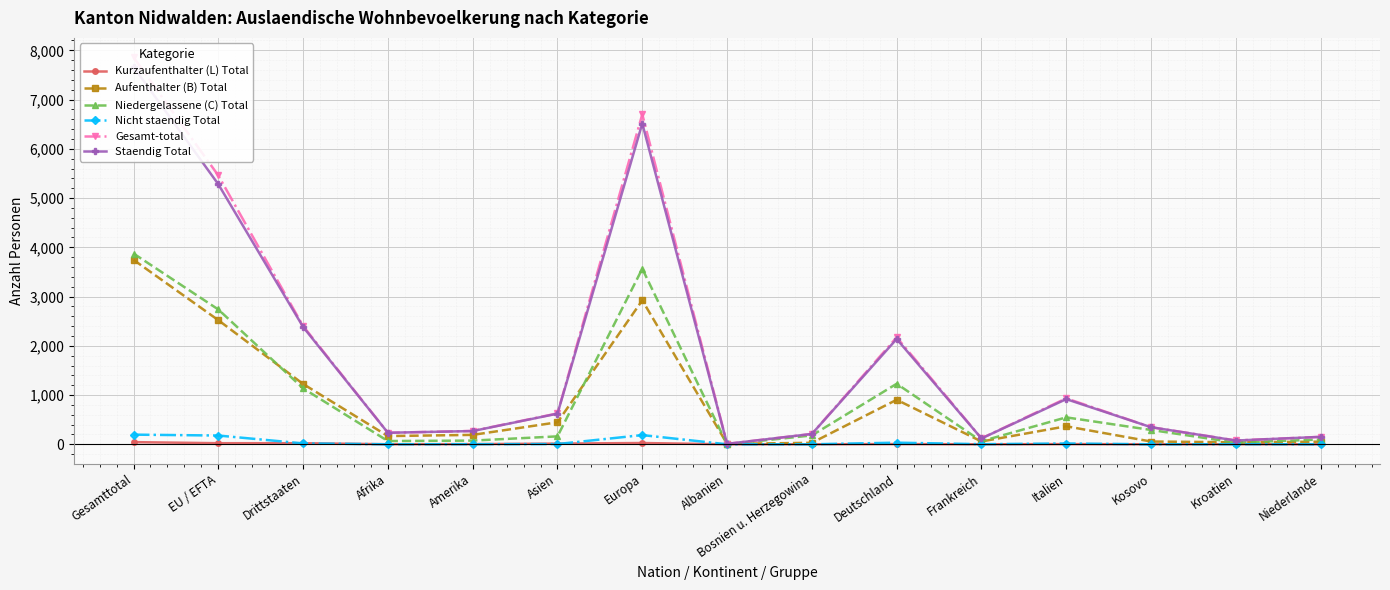

True or false: Niedergelassene (C) Total and Gesamt-total intersect in this chart.

False